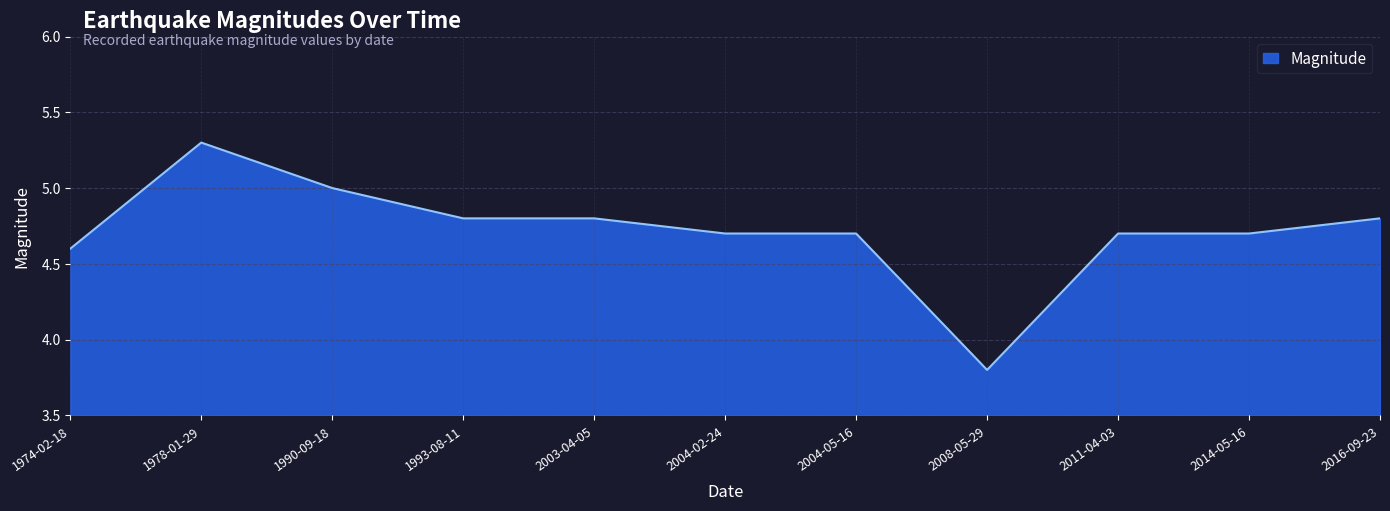

Reading right to left, what are all the values shown in this chart?

2016-09-23=4.8	2014-05-16=4.7	2011-04-03=4.7	2008-05-29=3.8	2004-05-16=4.7	2004-02-24=4.7	2003-04-05=4.8	1993-08-11=4.8	1990-09-18=5.0	1978-01-29=5.3	1974-02-18=4.6